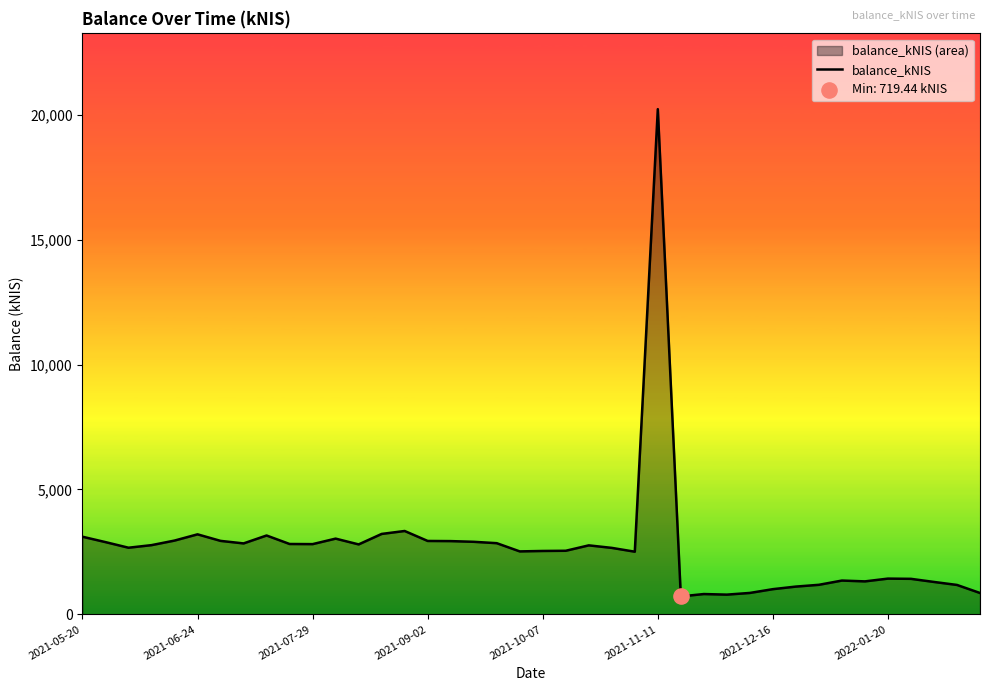

The value at 2021-09-02 is 2939.0. True or false?

True